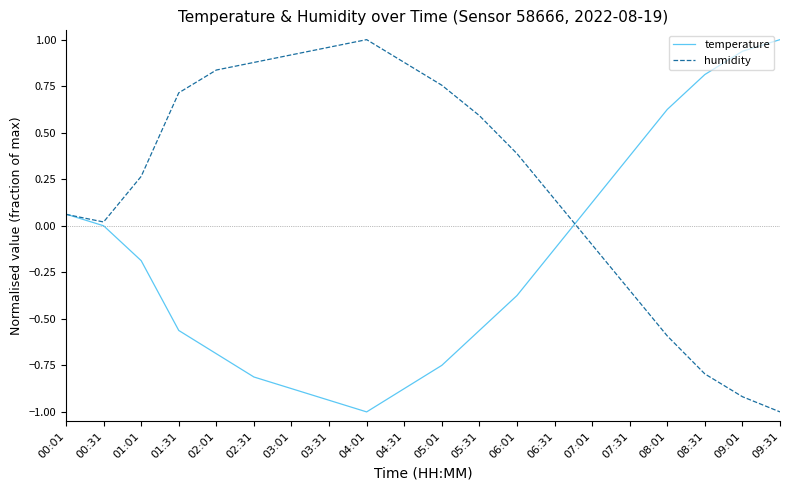

Is the value of humidity at 01:01 greater than the value of temperature at 01:31?

Yes